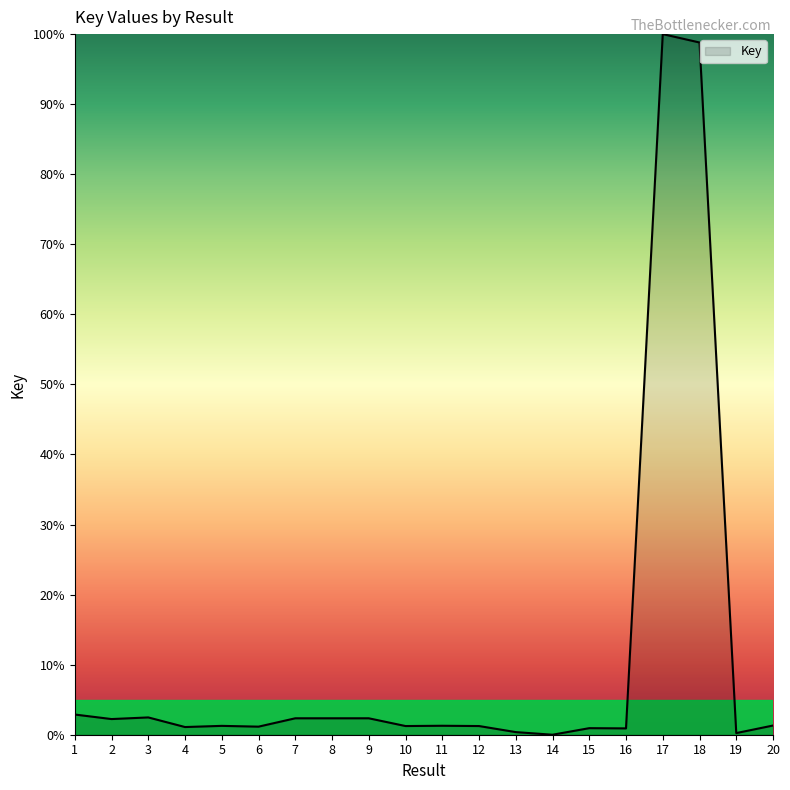

Count the number of data series in this chart.

1